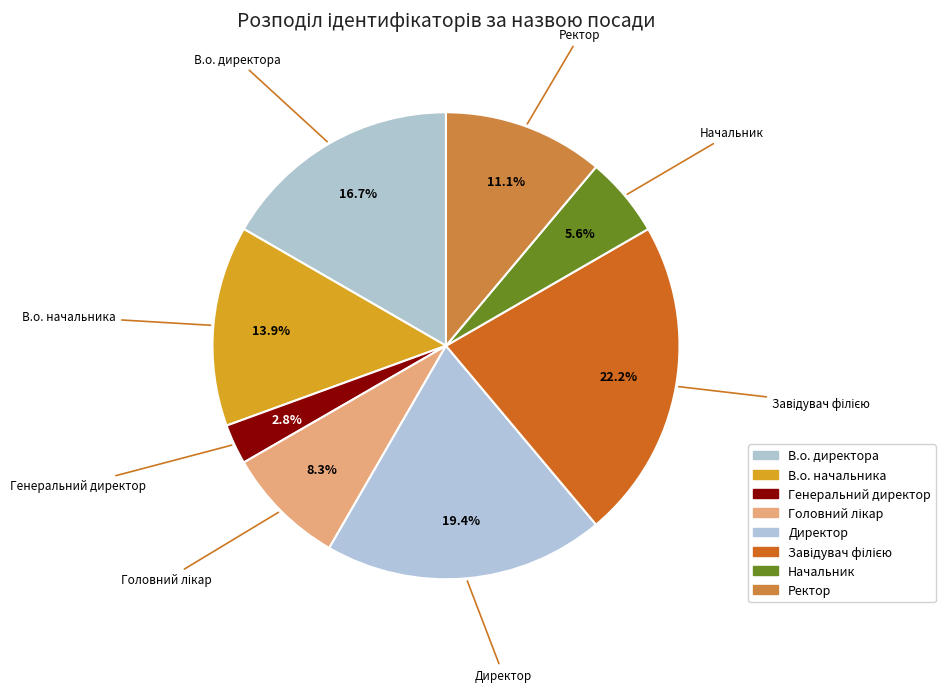

How many slices are in this pie chart?

8